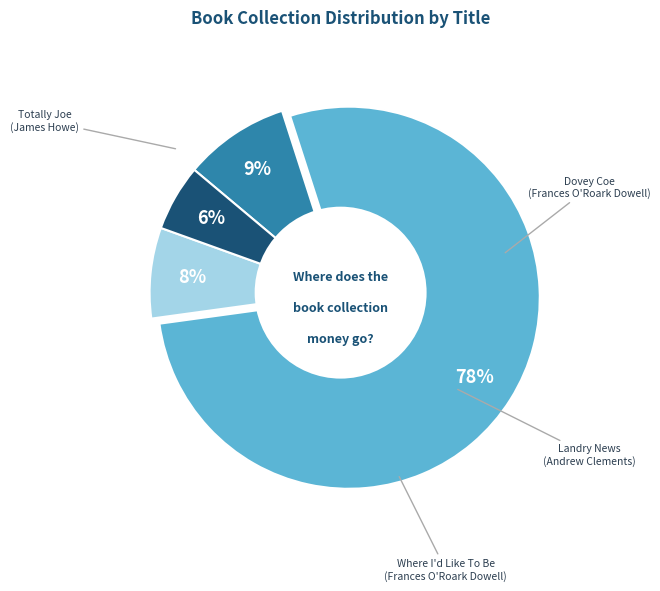

Does any single category account for the majority?

Yes